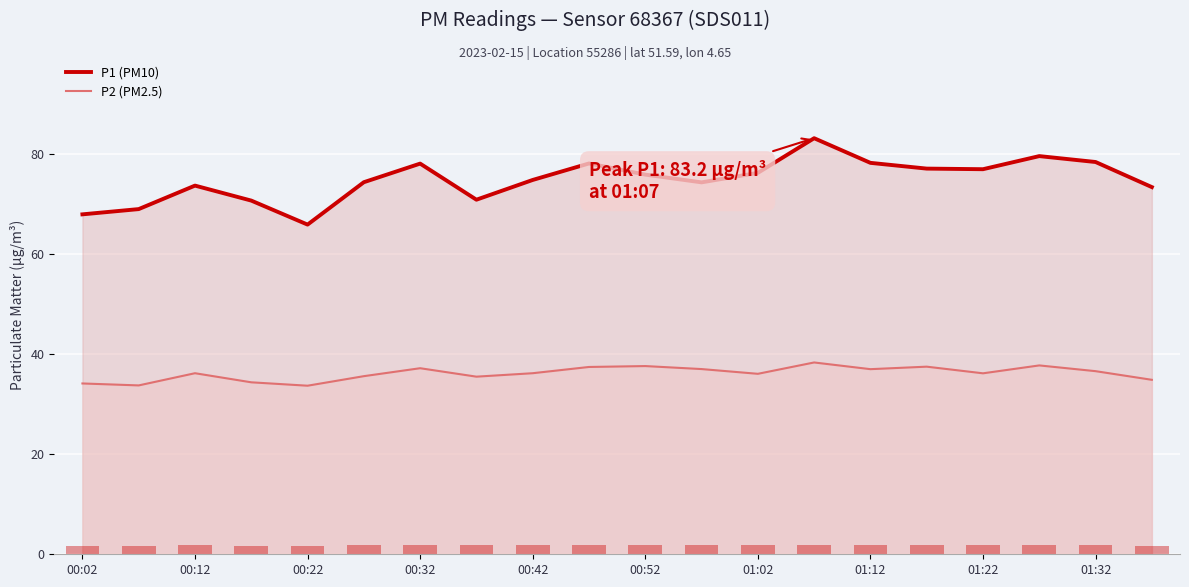

The value of P2 (PM2.5) at 00:02 is 18.8. True or false?

False